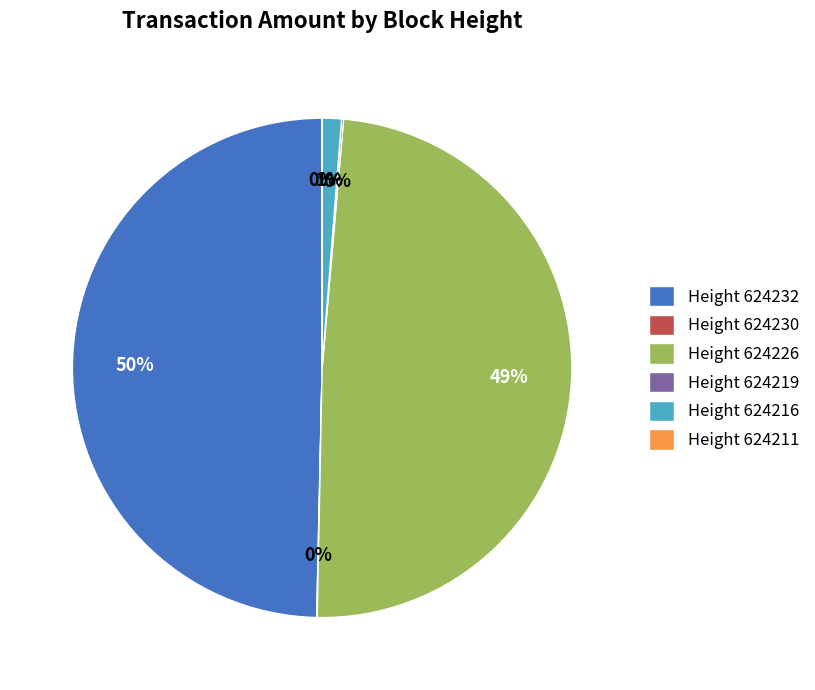

To the nearest percent, what is the difference between the largest and smallest slice percentages?

50%